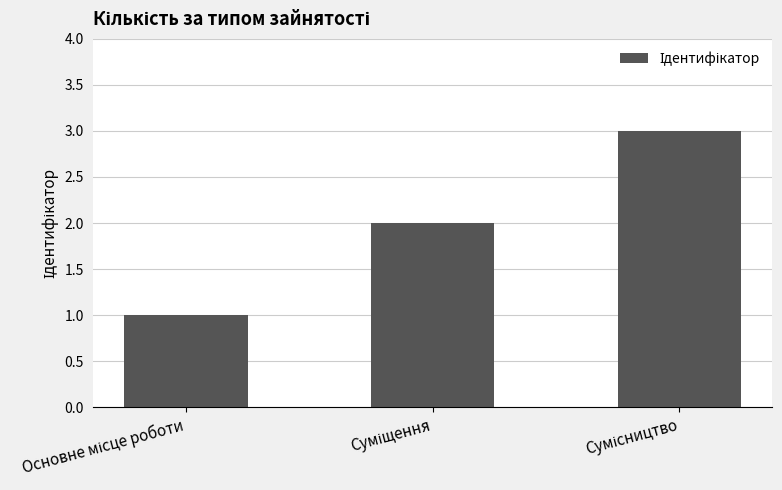

Reading left to right, transcribe all the data shown in this chart.

1	2	3